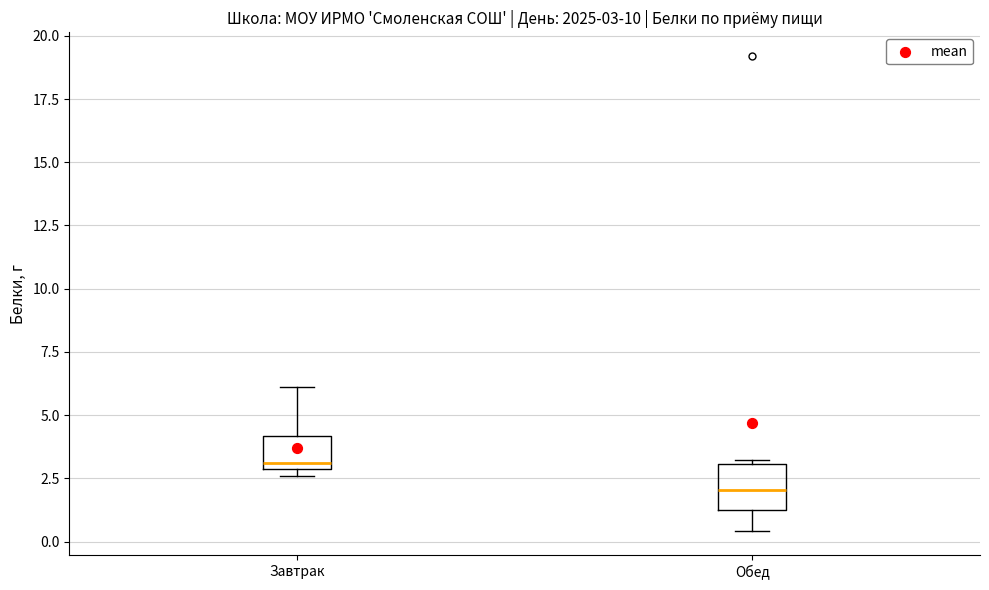

Comparing the boxes themselves (not the whiskers), which one is the tallest?

Обед